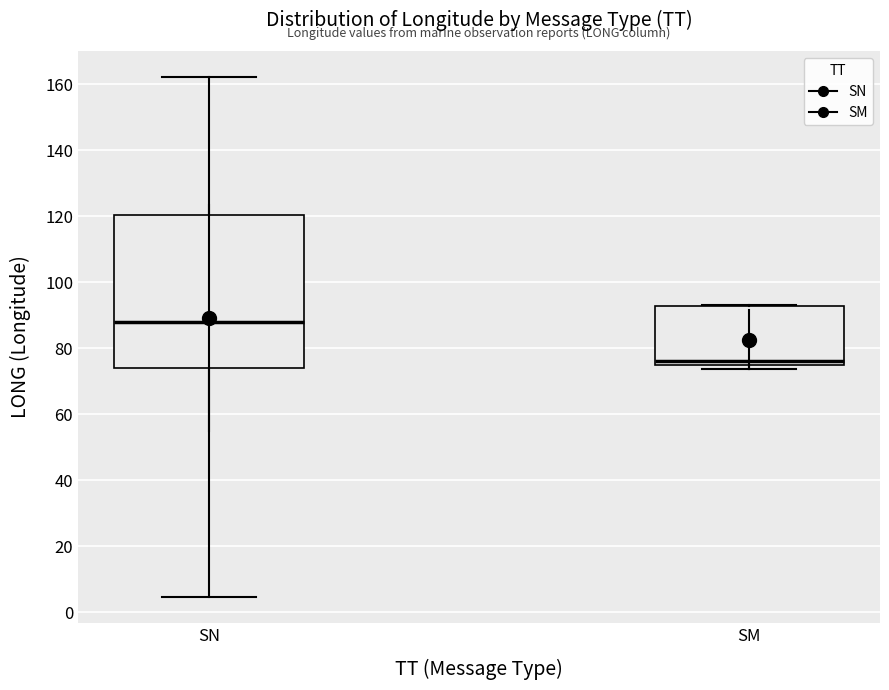

Reading left to right, transcribe this box plot: for each box, give where its median line is, the range the box spans, and where its two whiskers end, as read against the y-axis. The values are not printed on the chart, so give them approximately, as read against the axis.

SN: median 88, box 74 to 120, whiskers 4 to 162
SM: median 76 (just above the box's lower edge), box 76 to 92, whiskers 74 to 94